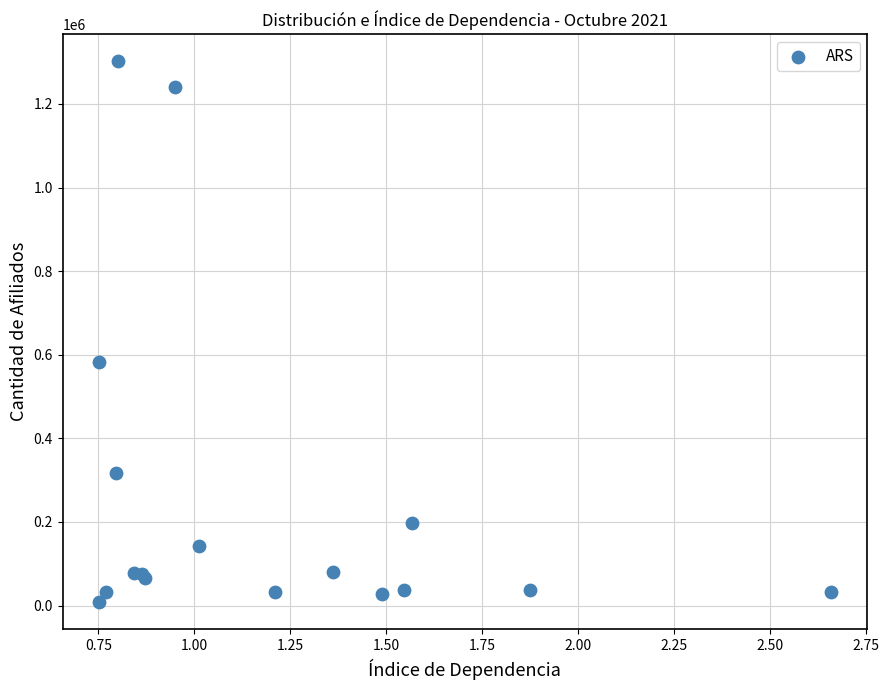

What Y value in the scatter plot is closest to 654864?

582898